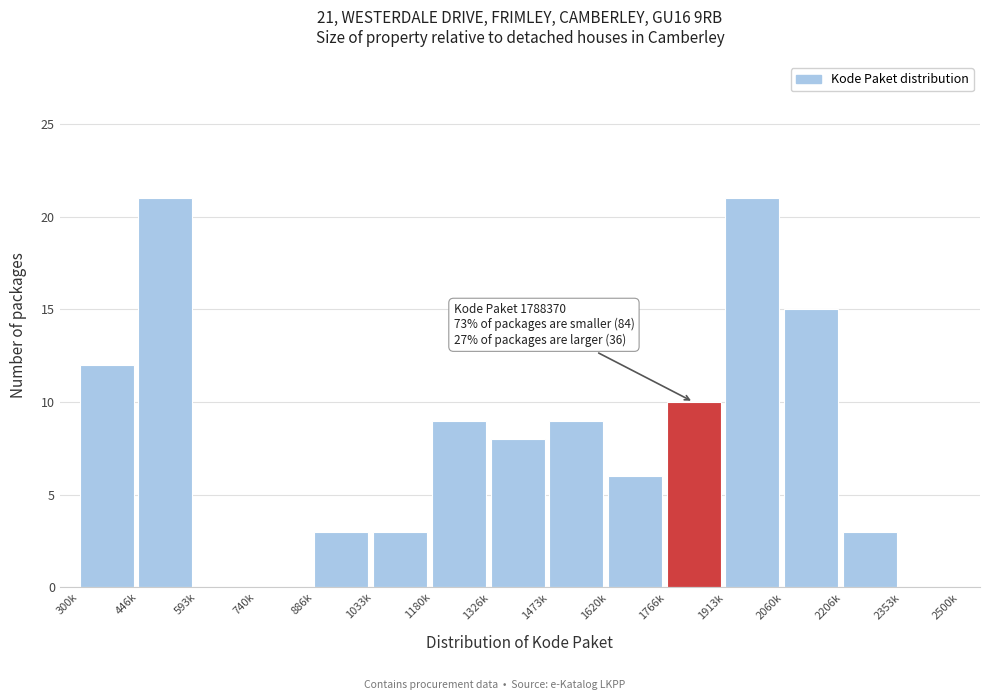

Reading left to right, extract all data points from this chart.

300k=12	446k=21	593k=0	740k=0	886k=3	1033k=3	1180k=9	1326k=8	1473k=9	1620k=6	1766k=10	1913k=21	2060k=15	2206k=3	2353k=0